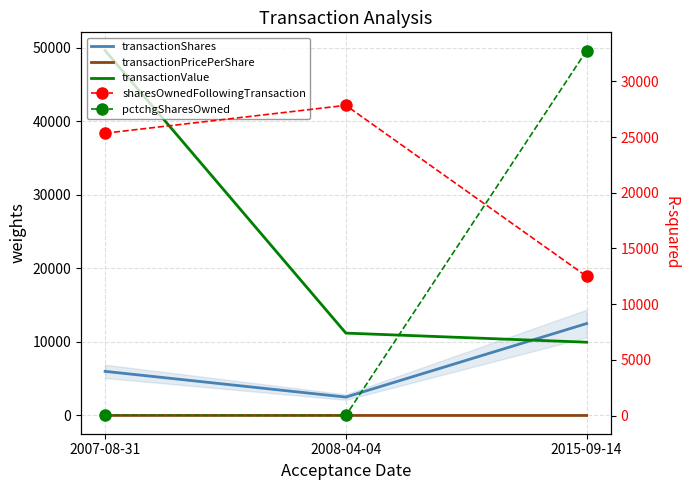

Which series changed the most between 2008-04-04 and 2015-09-14?

pctchgSharesOwned